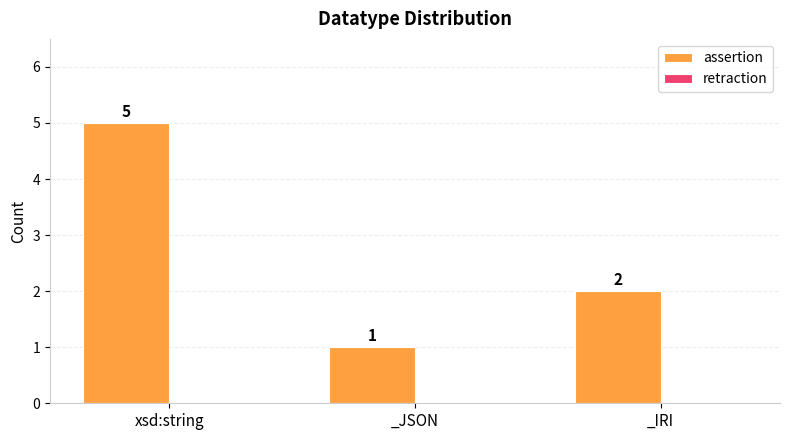

True or false: the data shows 3 at xsd:string.

False